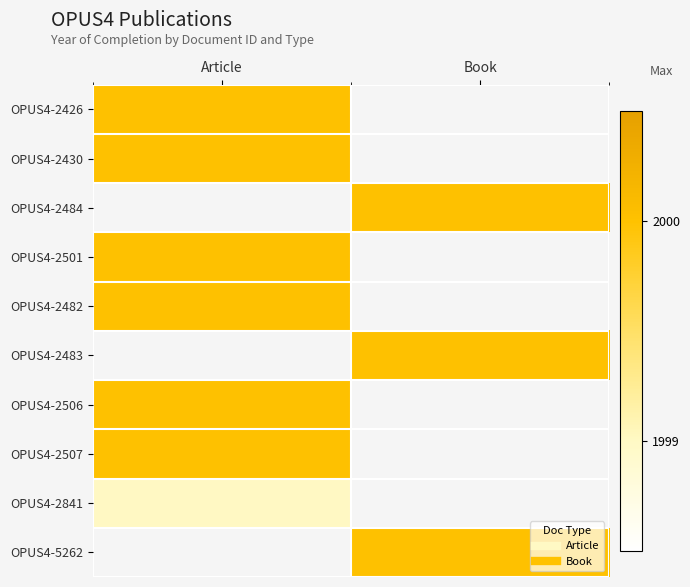

What is the greatest value displayed?

2000.0